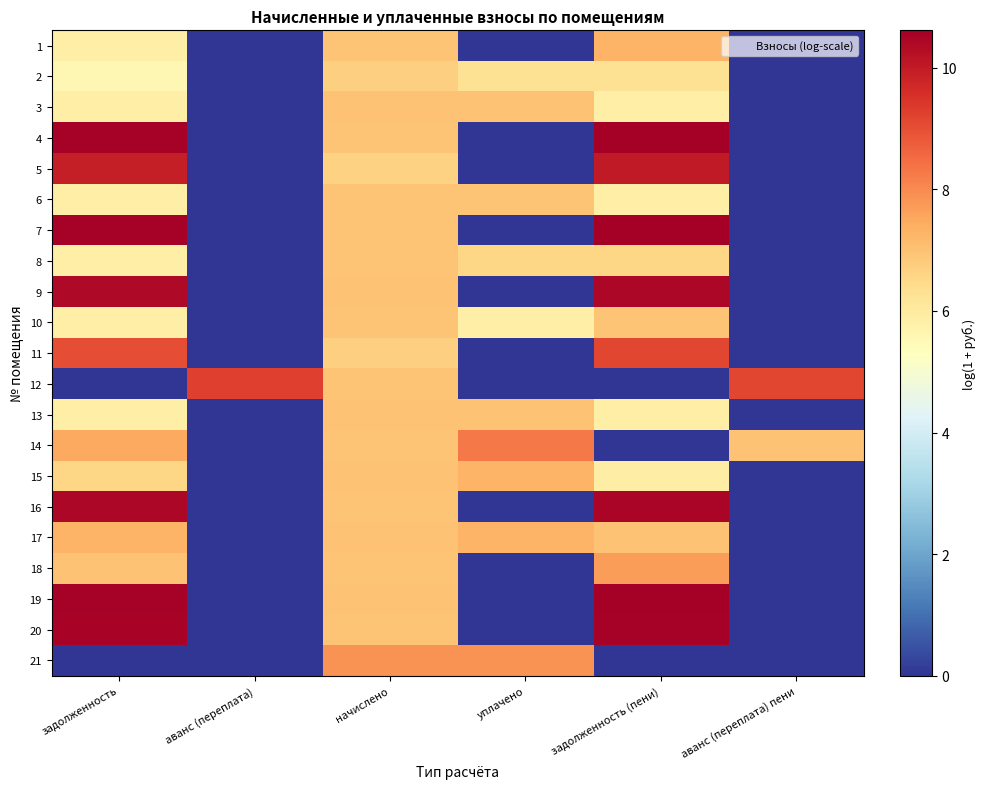

Which series has the widest spread of values?

19